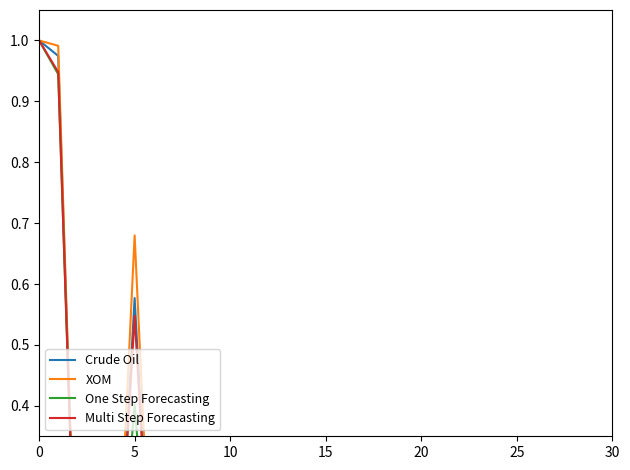

How many positive values does the Multi Step Forecasting series have?

27